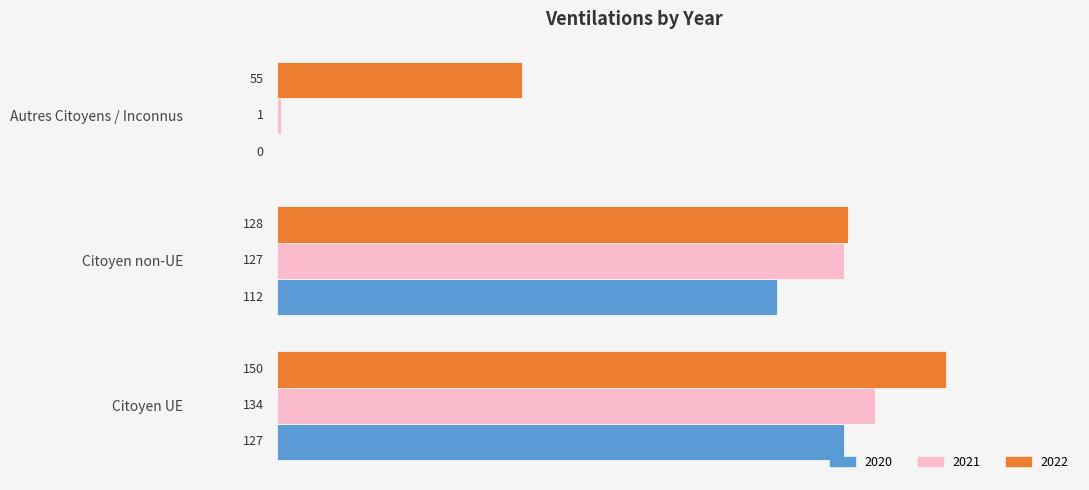

Is the value of 2020 at Citoyen non-UE greater than the value of 2022 at Citoyen non-UE?

No